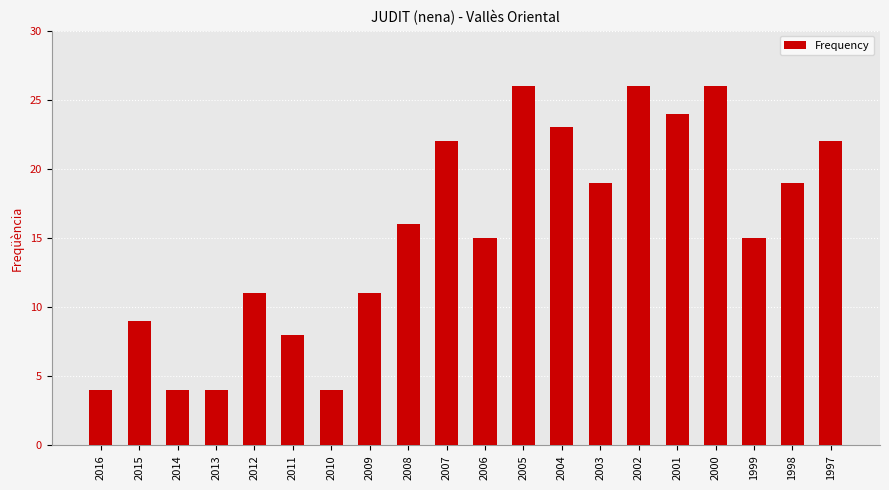

Reading left to right, list all the values displayed in this chart.

4	9	4	4	11	8	4	11	16	22	15	26	23	19	26	24	26	15	19	22